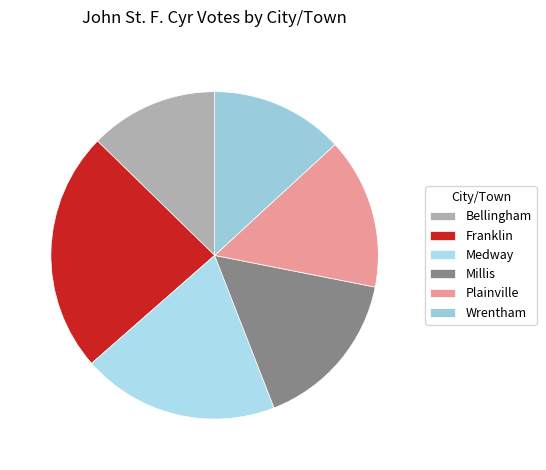

True or false: Plainville accounts for 15% of the total.

True